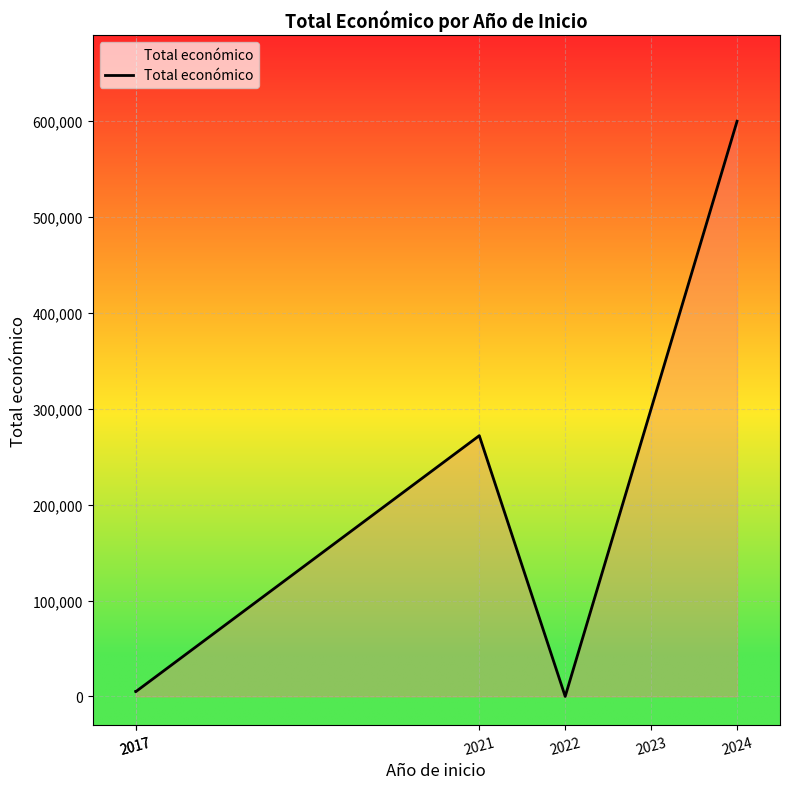

The value at 2017 is 8424. True or false?

False